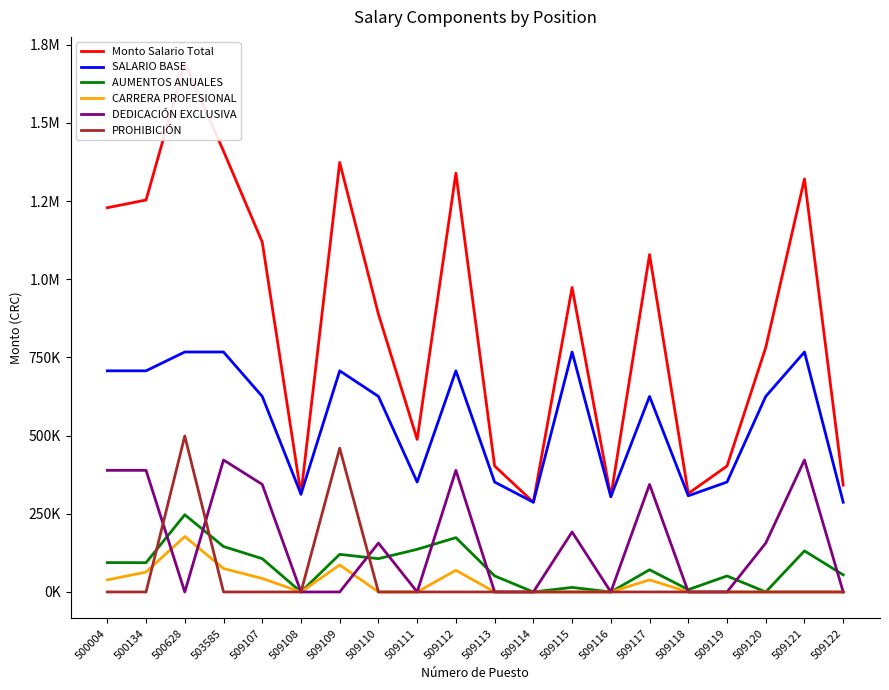

At which category does PROHIBICIÓN reach its first local peak?

500628